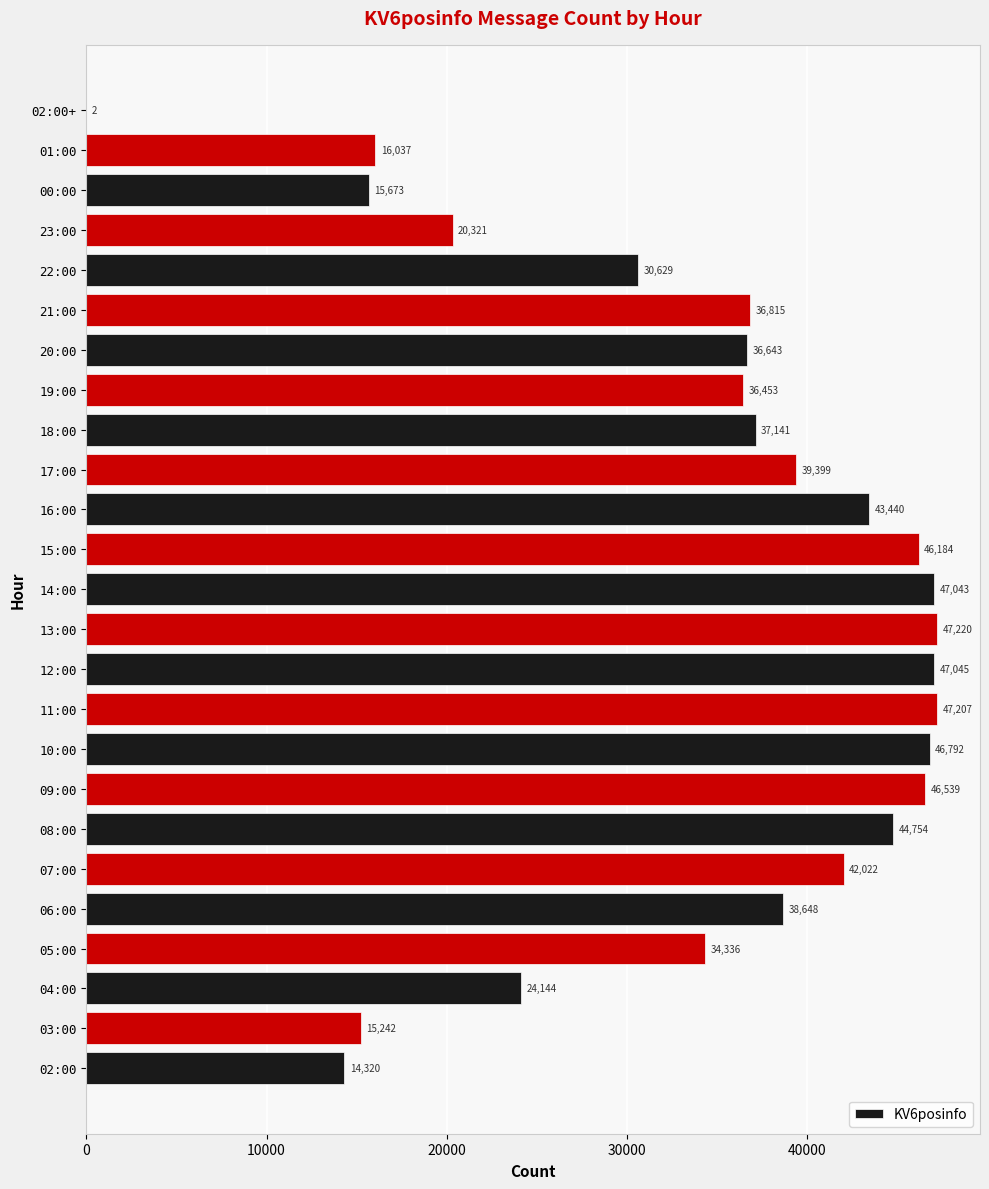

Approximately how many times larger is the value at 23:00 compared to 13:00?

0.4